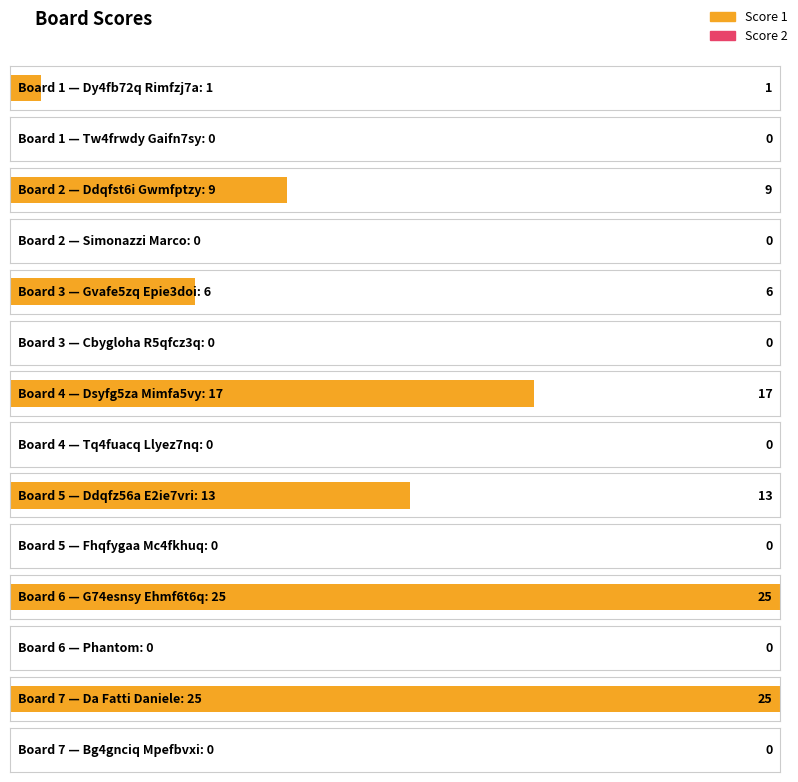

Are the bars horizontal?

Yes